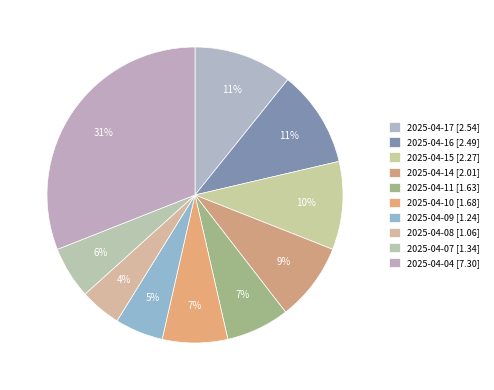

How many segments does this pie chart have?

10